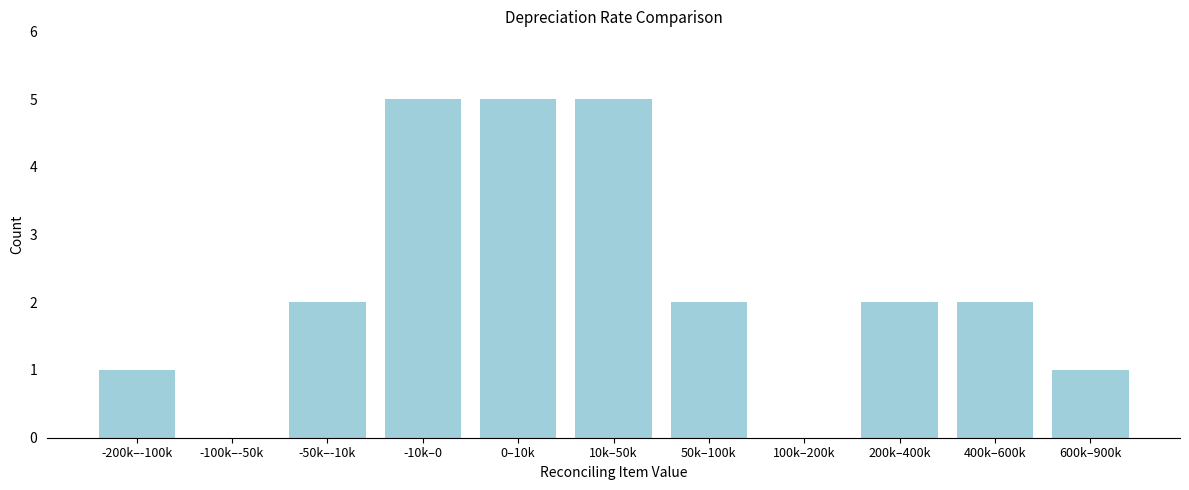

Reading left to right, what are all the values shown in this chart?

-200k–-100k=1	-100k–-50k=0	-50k–-10k=2	-10k–0=5	0–10k=5	10k–50k=5	50k–100k=2	100k–200k=0	200k–400k=2	400k–600k=2	600k–900k=1